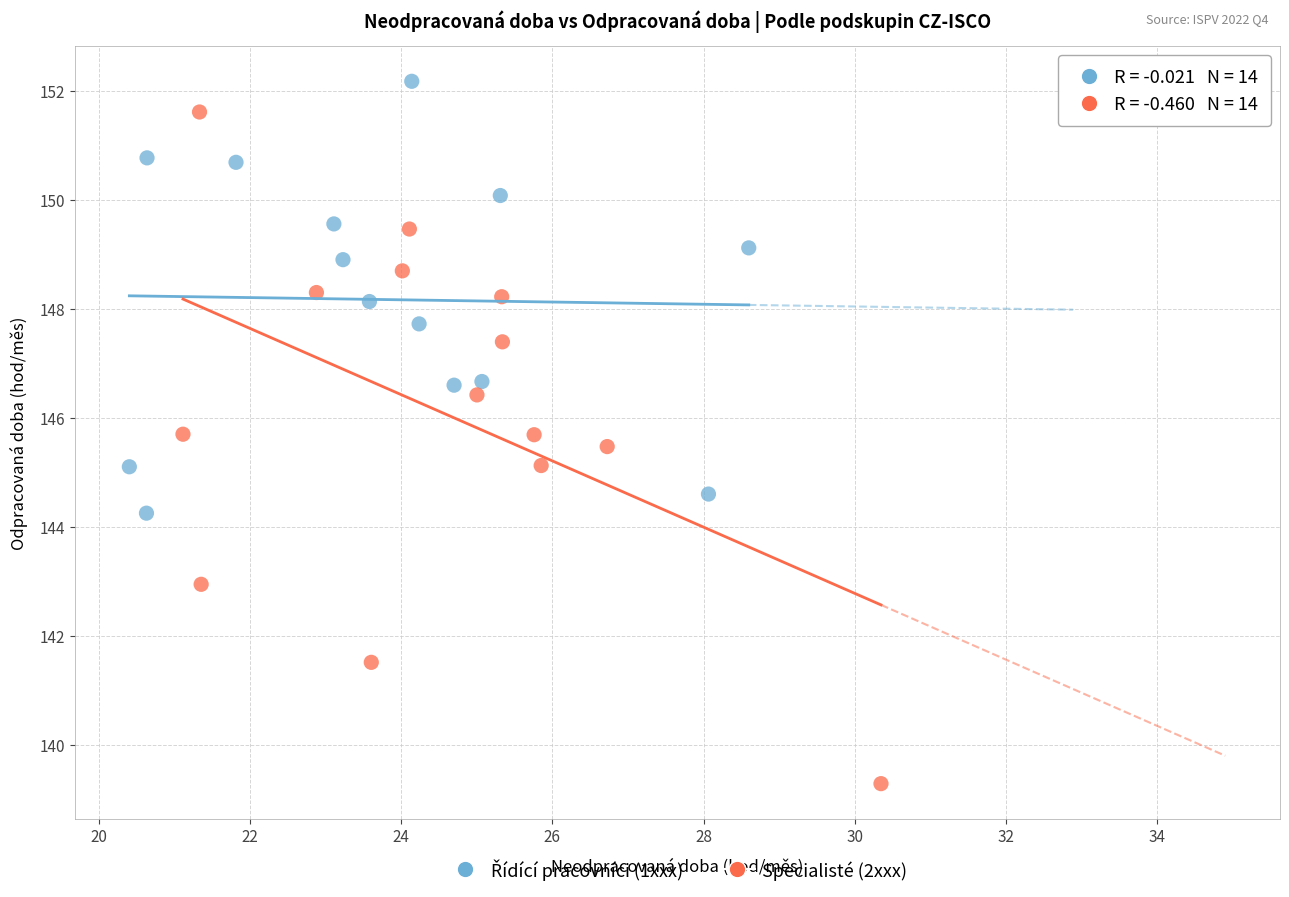

Which series has the largest Y range (max minus min)?

Specialisté (2xxx)